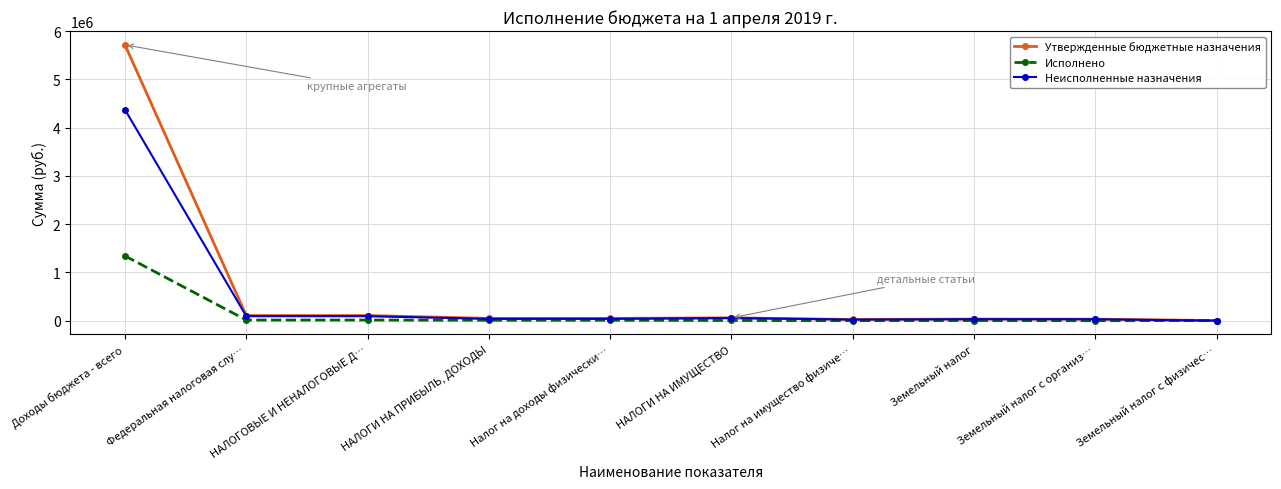

Rank the series by their maximum value, from highest to lowest.

Утвержденные бюджетные назначения, Неисполненные назначения, Исполнено